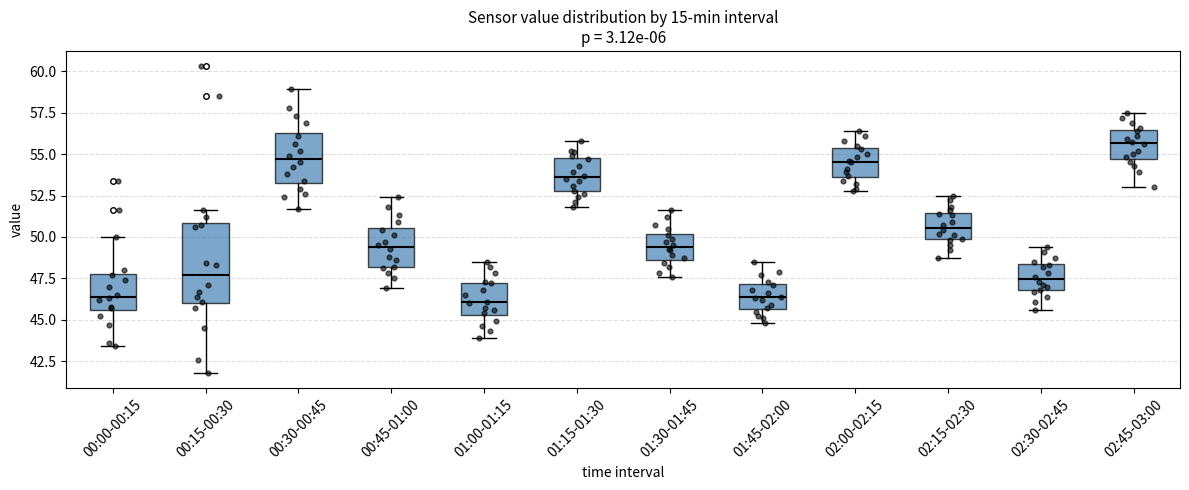

Reading left to right, transcribe this box plot: for each box, give where its median line is, the range the box spans, and where its two whiskers end, as read against the y-axis. The values are not printed on the chart, so give them approximately, as read against the axis.

00:00-00:15: median 46.5, box 45.5 to 48.0, whiskers 43.5 to 50.0
00:15-00:30: median 47.5, box 46.0 to 51.0, whiskers 42.0 to 51.5
00:30-00:45: median 54.5, box 53.5 to 56.5, whiskers 51.5 to 59.0
00:45-01:00: median 49.5, box 48.0 to 50.5, whiskers 47.0 to 52.5
01:00-01:15: median 46.0, box 45.5 to 47.0, whiskers 44.0 to 48.5
01:15-01:30: median 53.5, box 53.0 to 55.0, whiskers 52.0 to 56.0
01:30-01:45: median 49.5, box 48.5 to 50.0, whiskers 47.5 to 51.5
01:45-02:00: median 46.5, box 45.5 to 47.0, whiskers 45.0 to 48.5
02:00-02:15: median 54.5, box 53.5 to 55.5, whiskers 53.0 to 56.5
02:15-02:30: median 50.5, box 50.0 to 51.5, whiskers 48.5 to 52.5
02:30-02:45: median 47.5, box 47.0 to 48.5, whiskers 45.5 to 49.5
02:45-03:00: median 55.5, box 54.5 to 56.5, whiskers 53.0 to 57.5